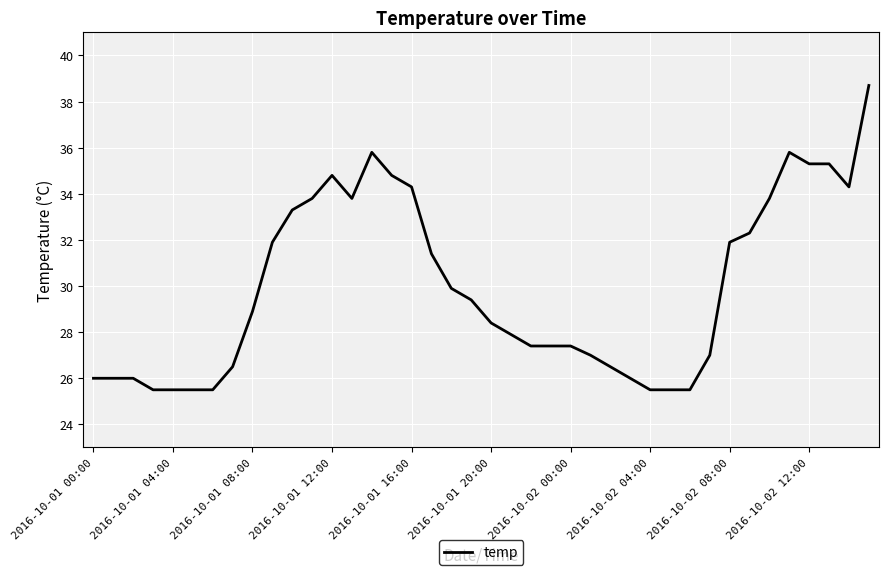

What is the maximum value shown in the chart?

38.7